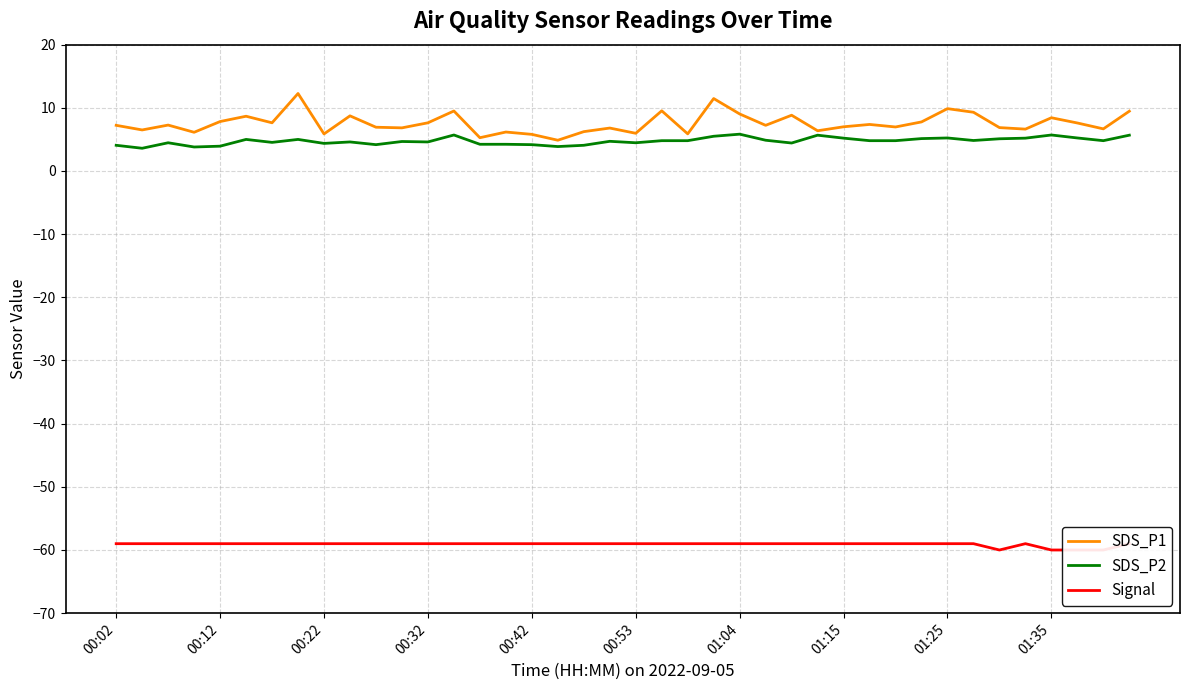

How many lines are shown in the chart?

3